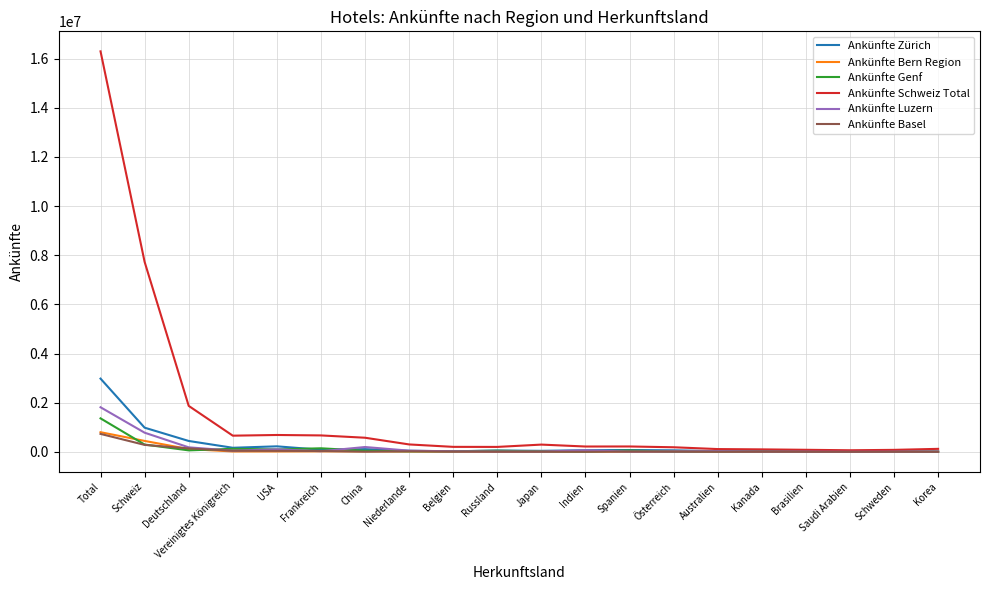

What position from the left is Indien?

12